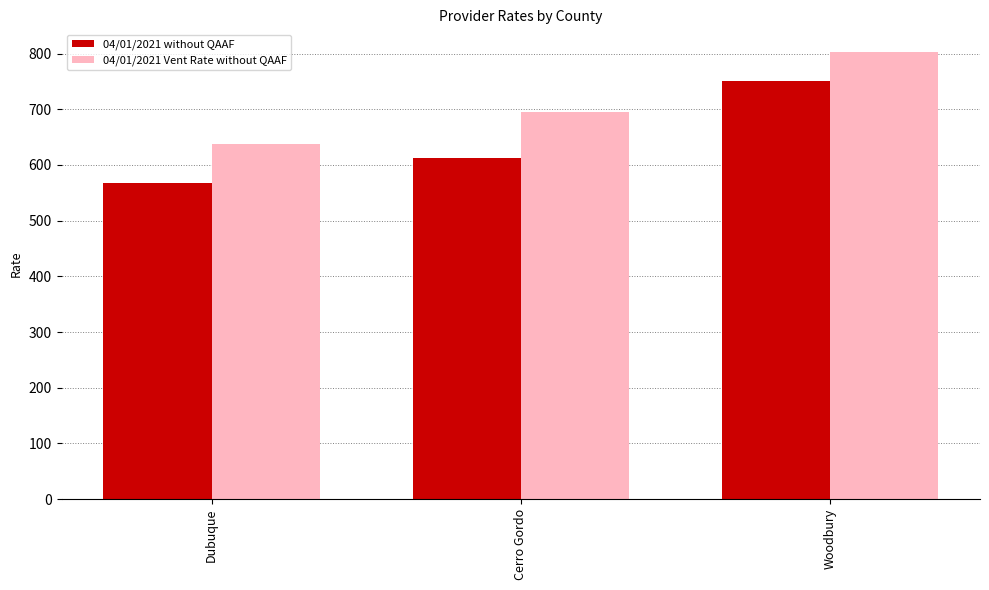

At which label does 04/01/2021 without QAAF reach its peak?

Woodbury